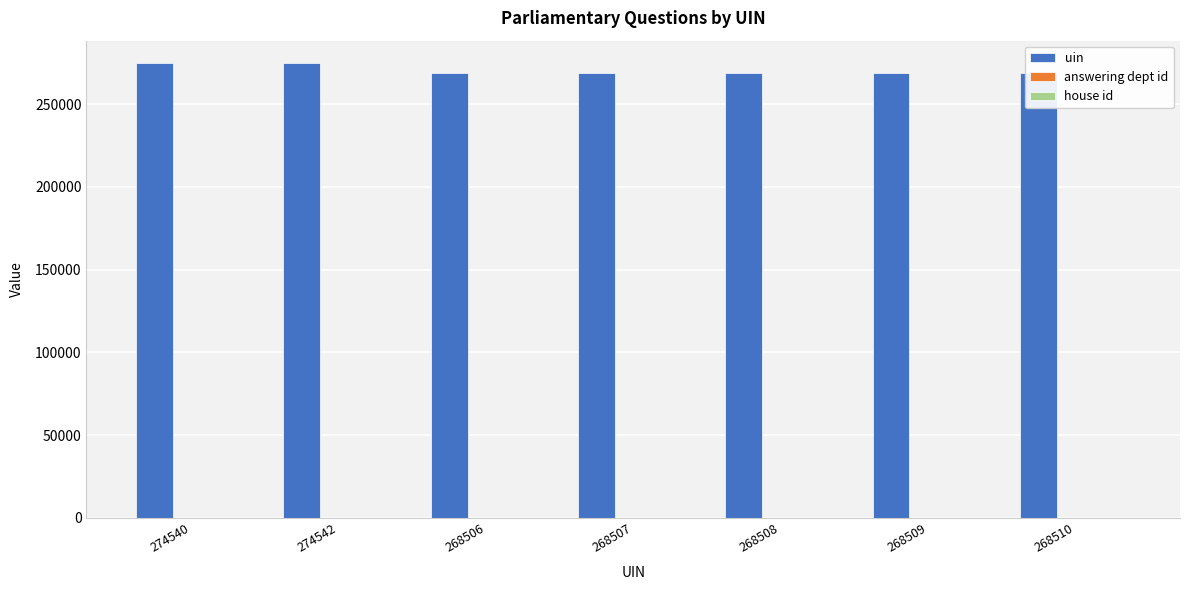

Which series has the largest total across all categories?

uin